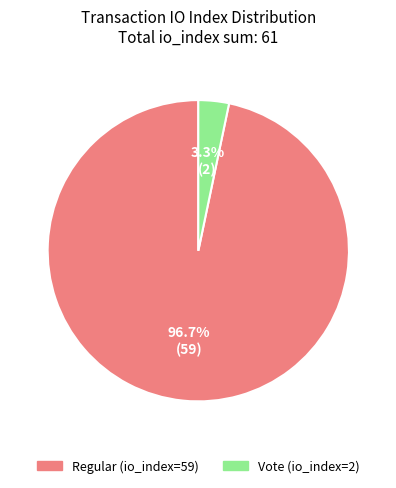

Does any single category account for the majority?

Yes